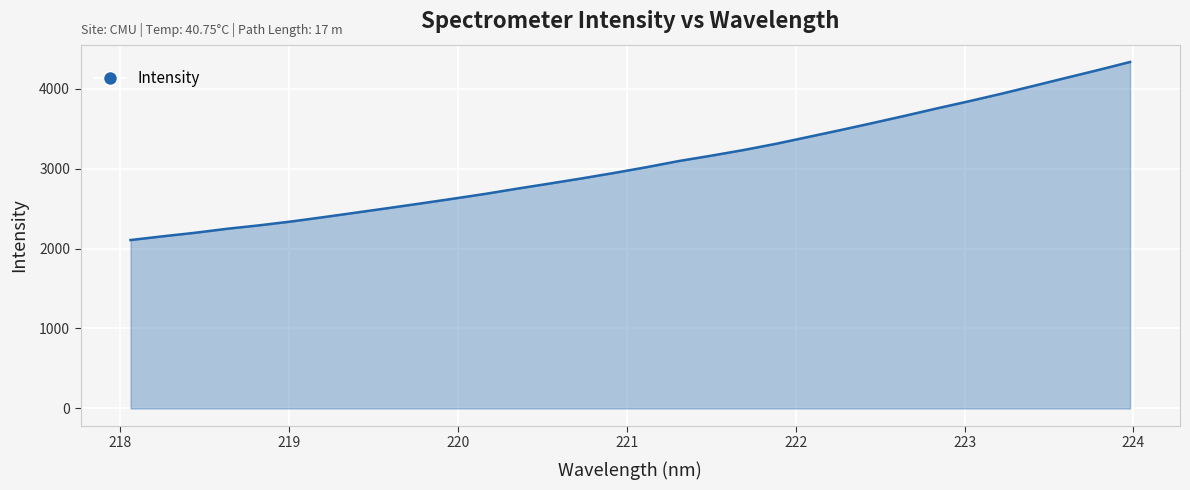

What is the difference between the maximum and minimum values?

2226.3